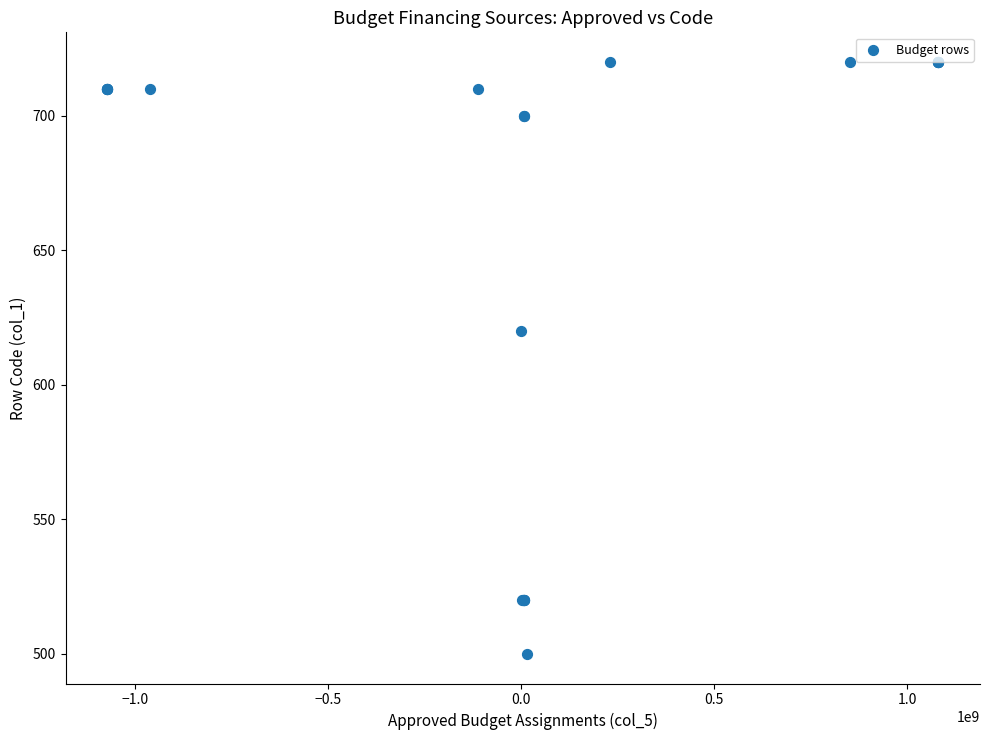

What Y value in the scatter plot is closest to 610?

620